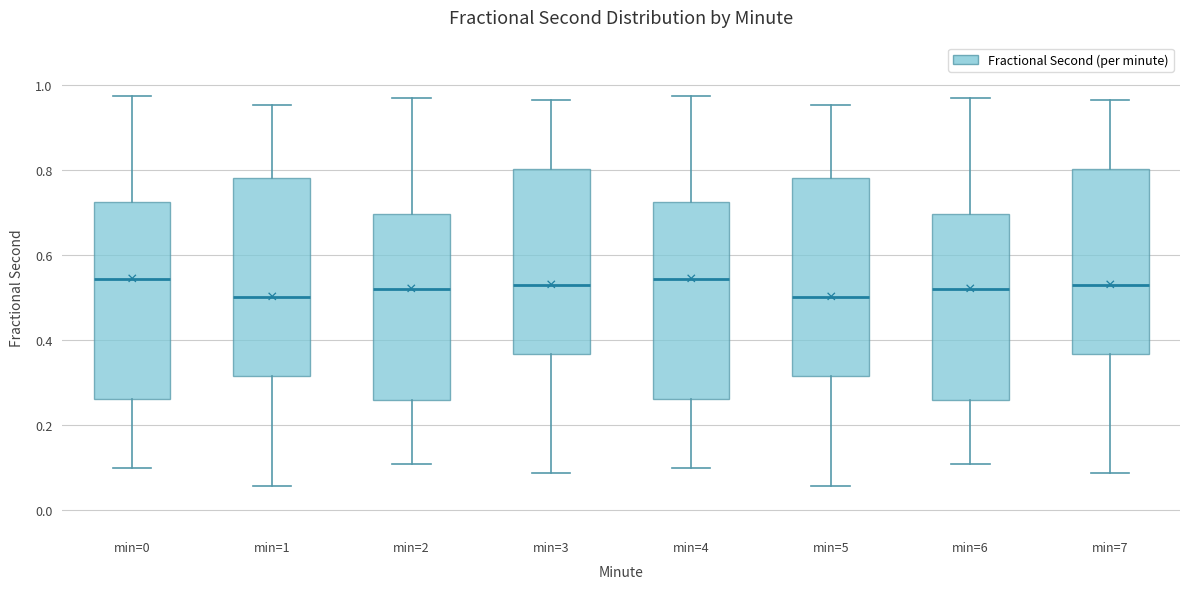

Reading left to right, transcribe this box plot: for each box, give where its median line is, the range the box spans, and where its two whiskers end, as read against the y-axis. The values are not printed on the chart, so give them approximately, as read against the axis.

min=0: median 0.54, box 0.26 to 0.72, whiskers 0.10 to 0.98
min=1: median 0.50, box 0.32 to 0.78, whiskers 0.06 to 0.96
min=2: median 0.52, box 0.26 to 0.70, whiskers 0.10 to 0.98
min=3: median 0.52, box 0.36 to 0.80, whiskers 0.08 to 0.96
min=4: median 0.54, box 0.26 to 0.72, whiskers 0.10 to 0.98
min=5: median 0.50, box 0.32 to 0.78, whiskers 0.06 to 0.96
min=6: median 0.52, box 0.26 to 0.70, whiskers 0.10 to 0.98
min=7: median 0.52, box 0.36 to 0.80, whiskers 0.08 to 0.96